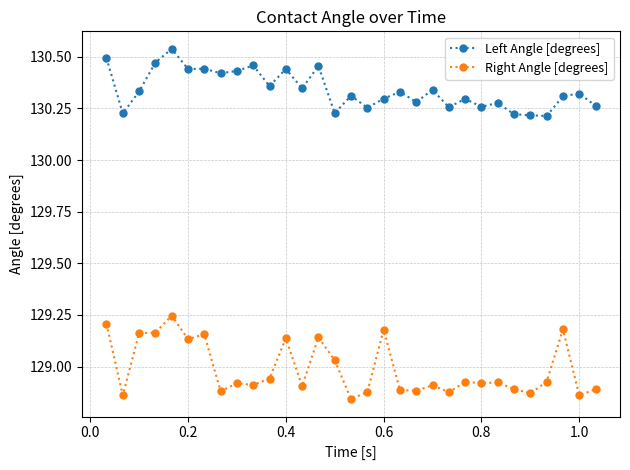

Which series has the largest total across all categories?

Left Angle [degrees]